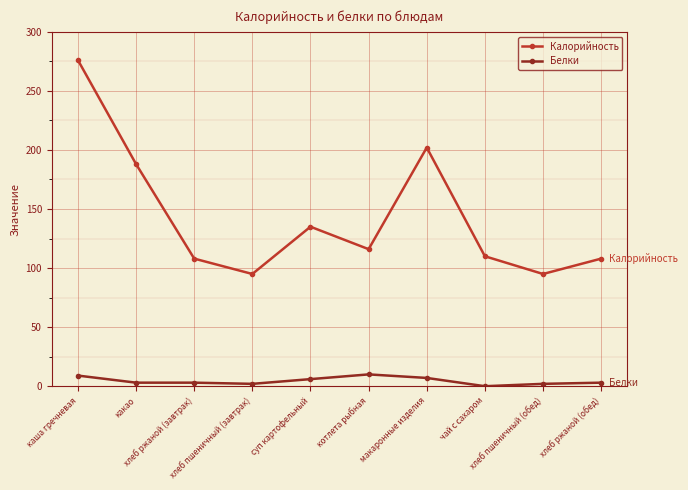

Which series has the largest range (max minus min)?

Калорийность